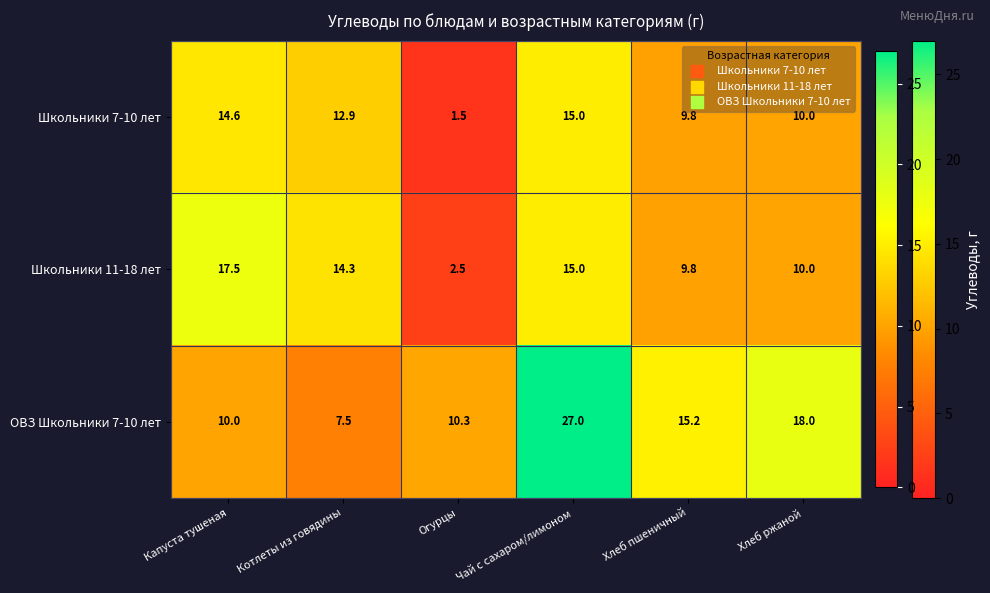

How many series are shown in this chart?

3